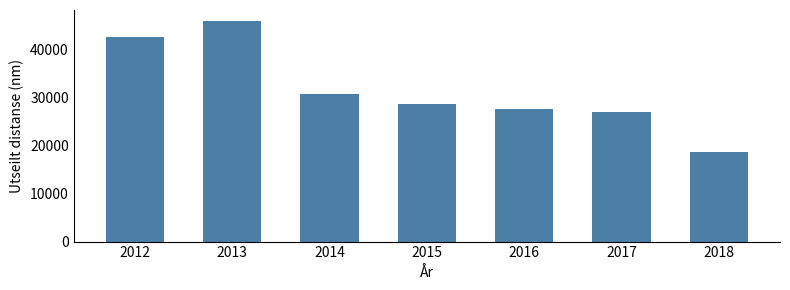

What is the change in value from 2014 to 2015?

-2113.2